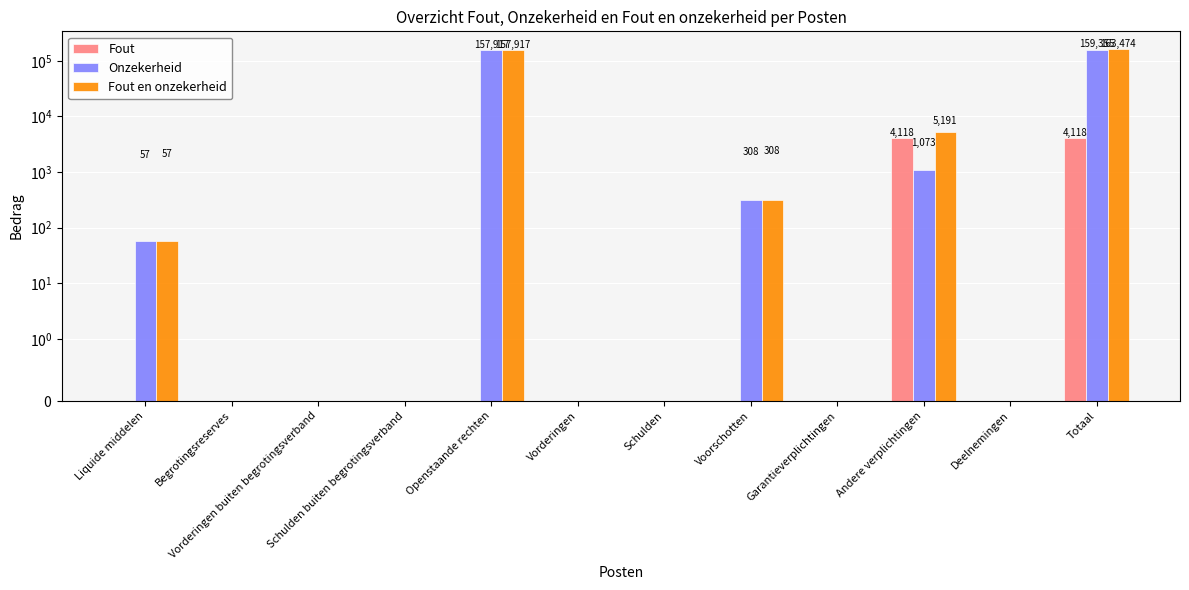

Which label corresponds to the smallest value in the chart?

Liquide middelen